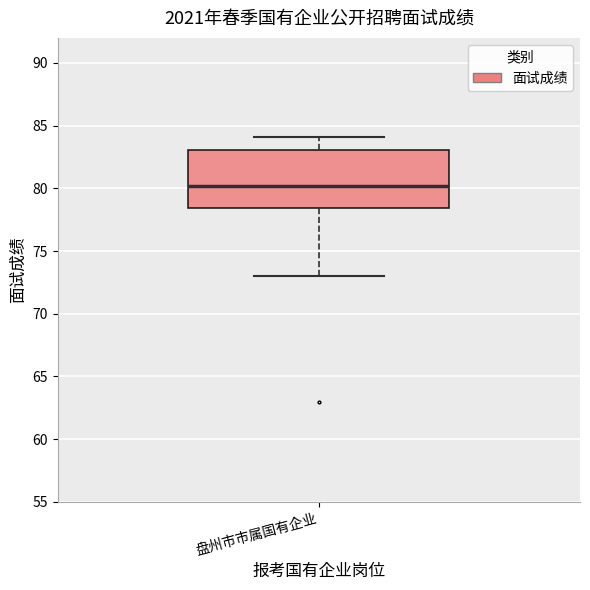

Read this box plot against the y-axis: the position of the median line, the range covered by the box, and the ends of both whiskers. The values are not printed on the chart, so give them approximately, as read against the axis.

median 80.0, box 78.5 to 83.0, whiskers 73.0 to 84.0